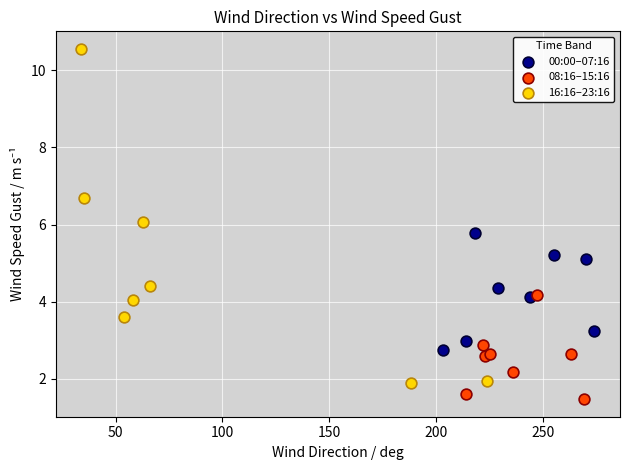

Which series reaches the maximum Y coordinate?

16:16–23:16